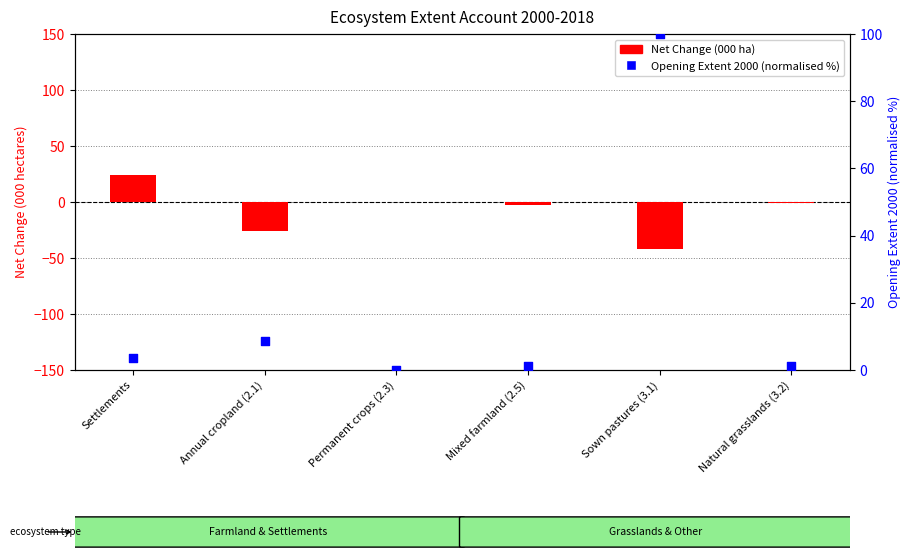

At which category is the sum across all series the highest?

Sown pastures (3.1)